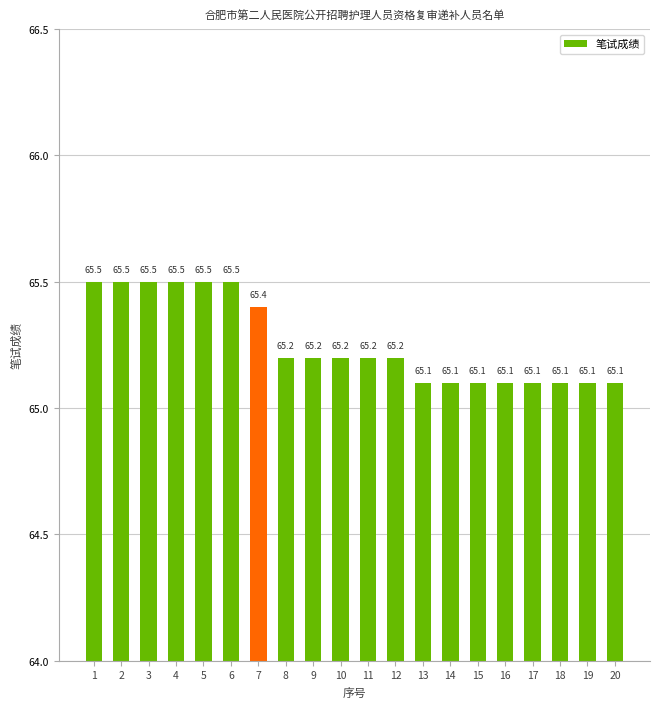

What is the change in value from 6 to 17?

-0.4